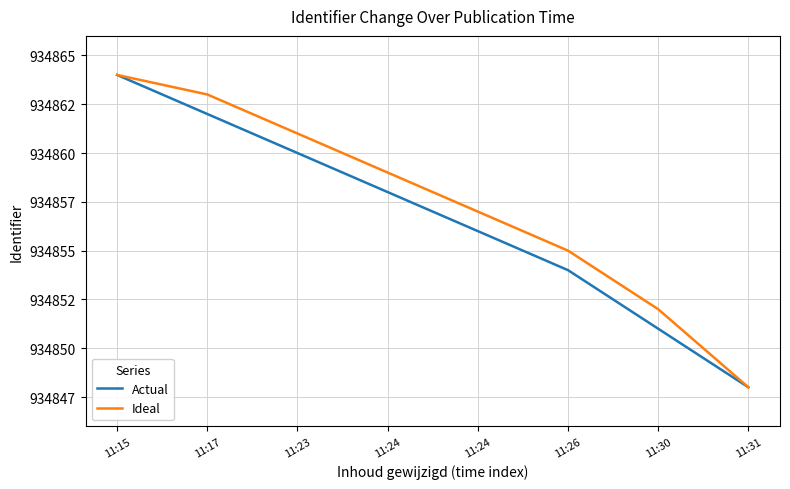

What is the sum of all Ideal values?

7478859